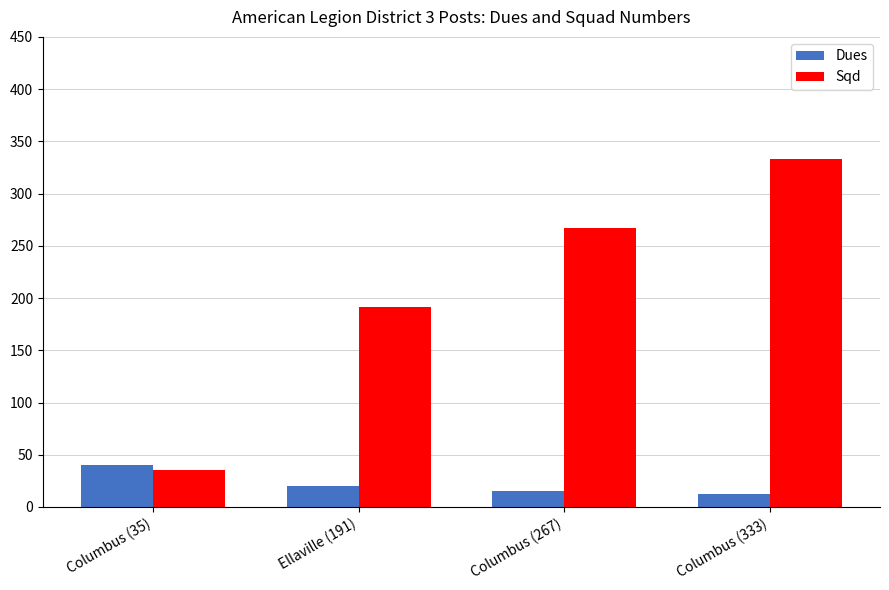

Is it true that Dues equals 20 at Ellaville (191)?

True